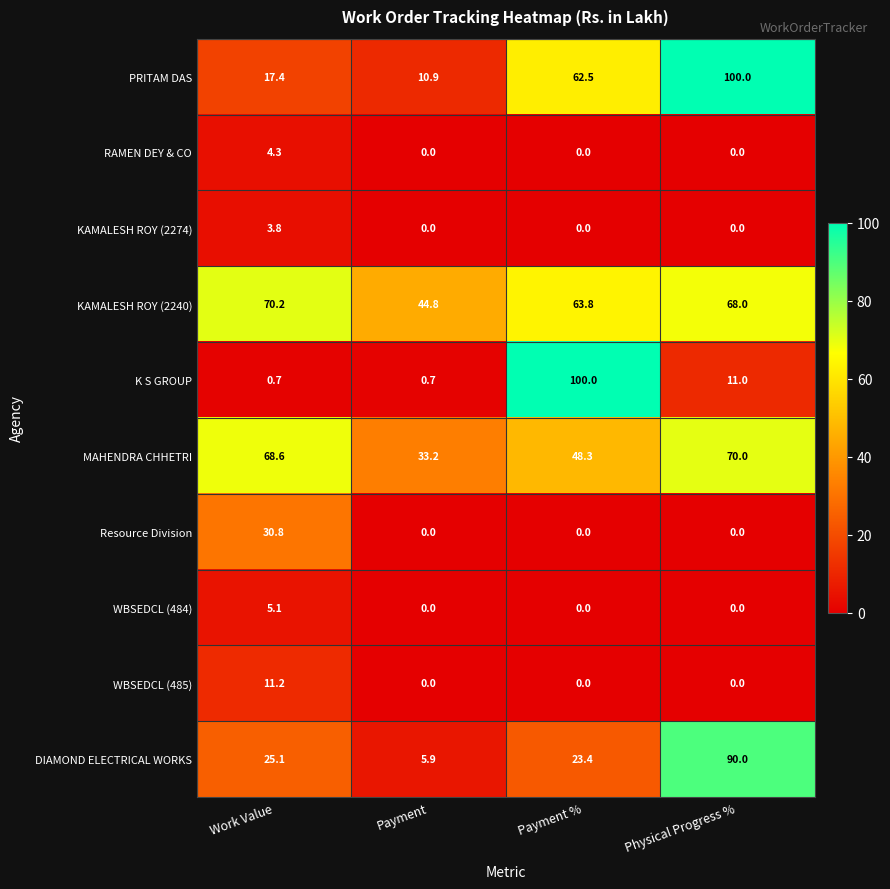

At which category is the sum across all series the highest?

Physical Progress %